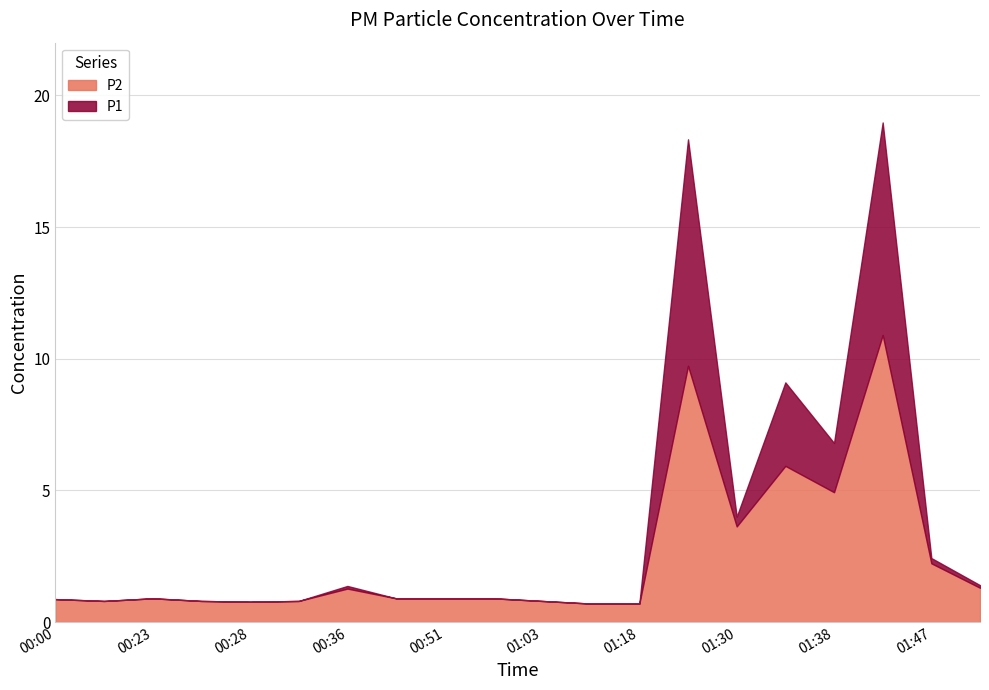

What is the value of the P1 point at the 6th from the left?

0.8